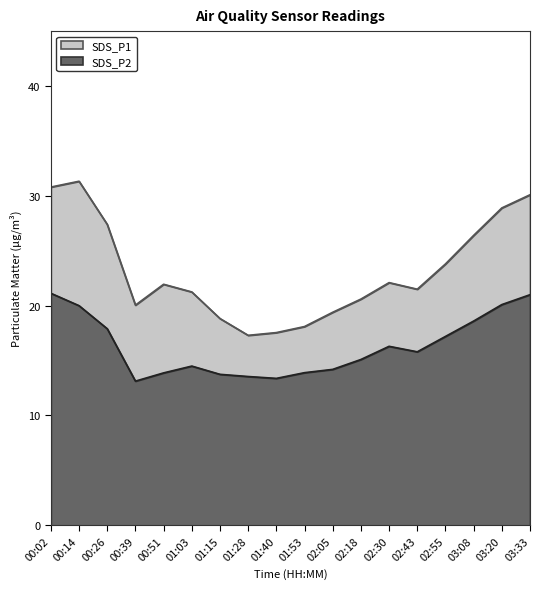

True or false: SDS_P1 and SDS_P2 cross at least once.

False